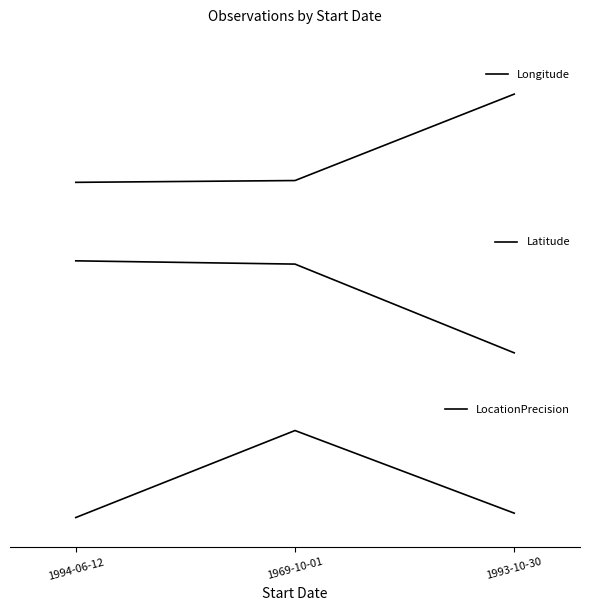

What is the label of the 1st point from the left?

1994-06-12